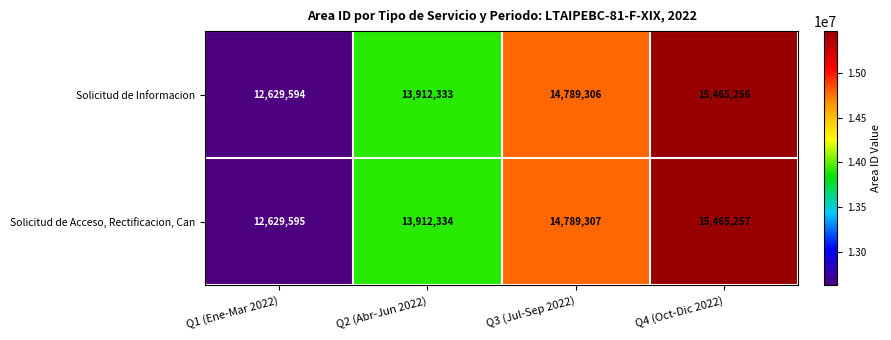

What is the average value of the Solicitud de Acceso, Rectificacion, Can series?

14199123